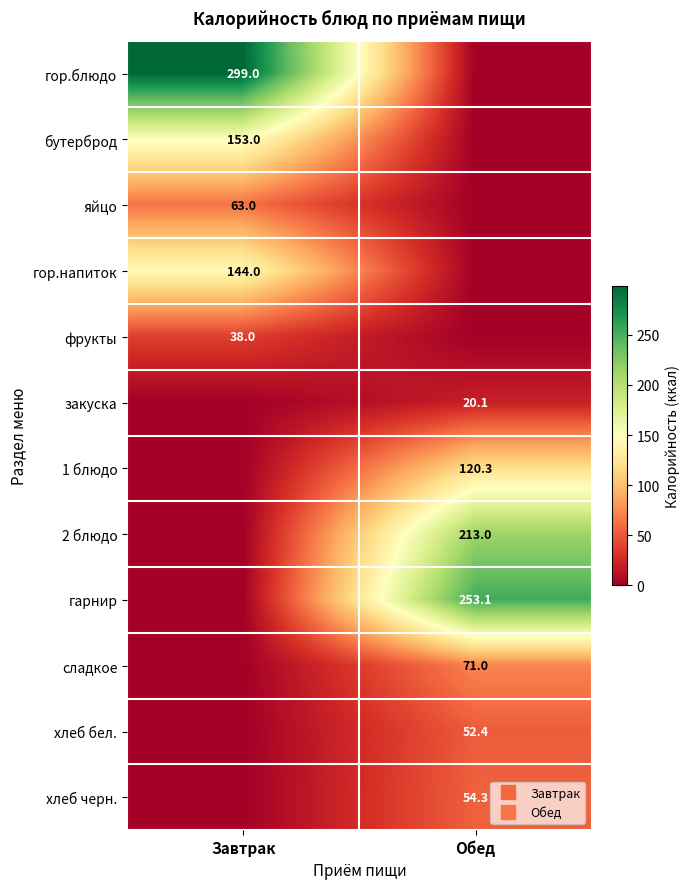

What is the sum of all сладкое values?

71.0